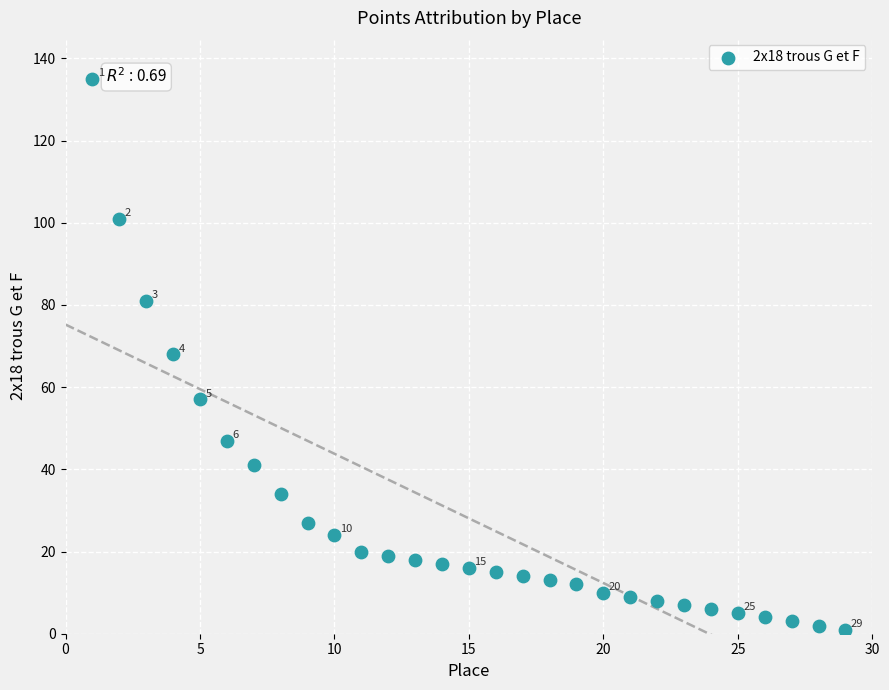

What is the range of Y values (max minus min)?

134